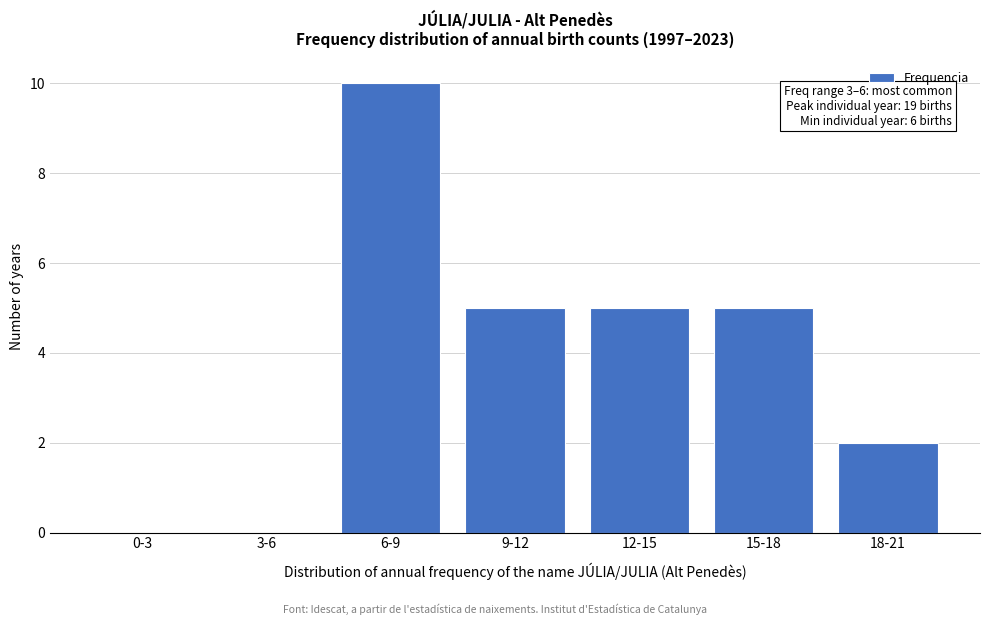

Reading left to right, what are all the values shown in this chart?

0-3=0	3-6=0	6-9=10	9-12=5	12-15=5	15-18=5	18-21=2